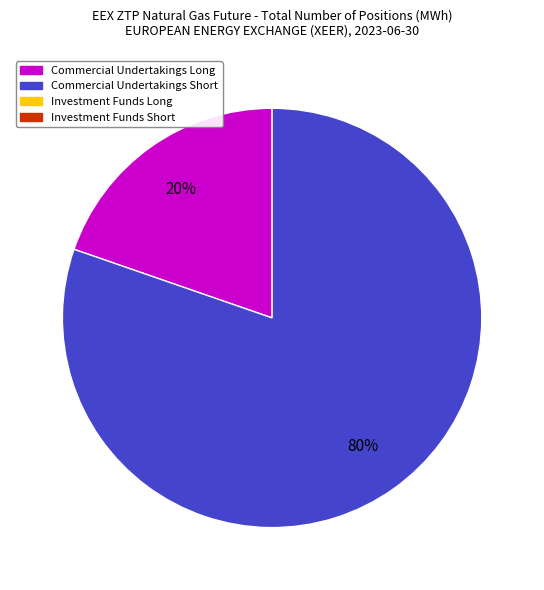

Is there any slice that represents more than half of the pie?

Yes